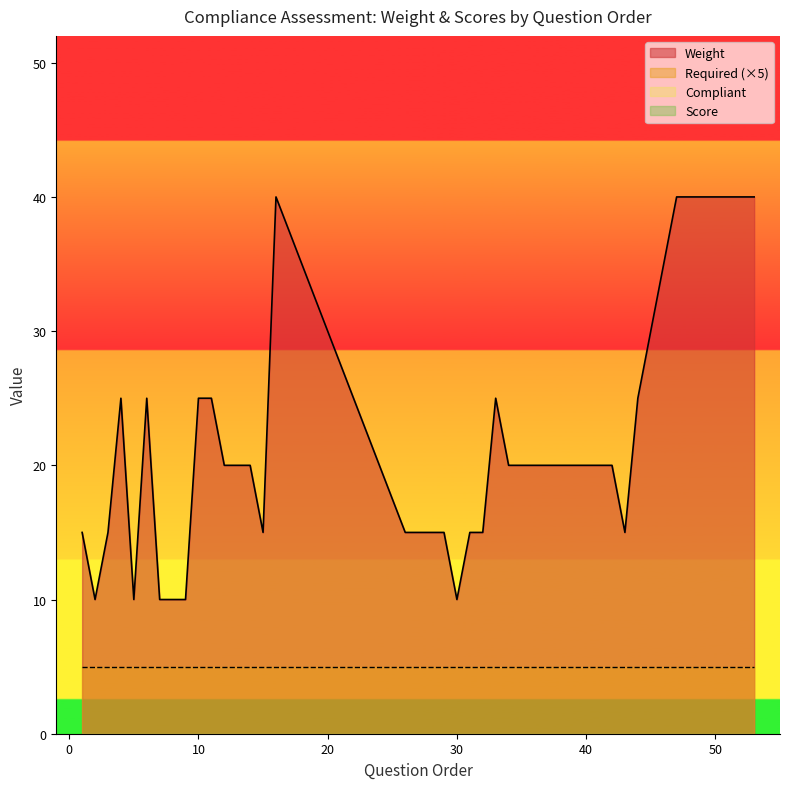

The Compliant series shows 0 at 51. True or false?

True